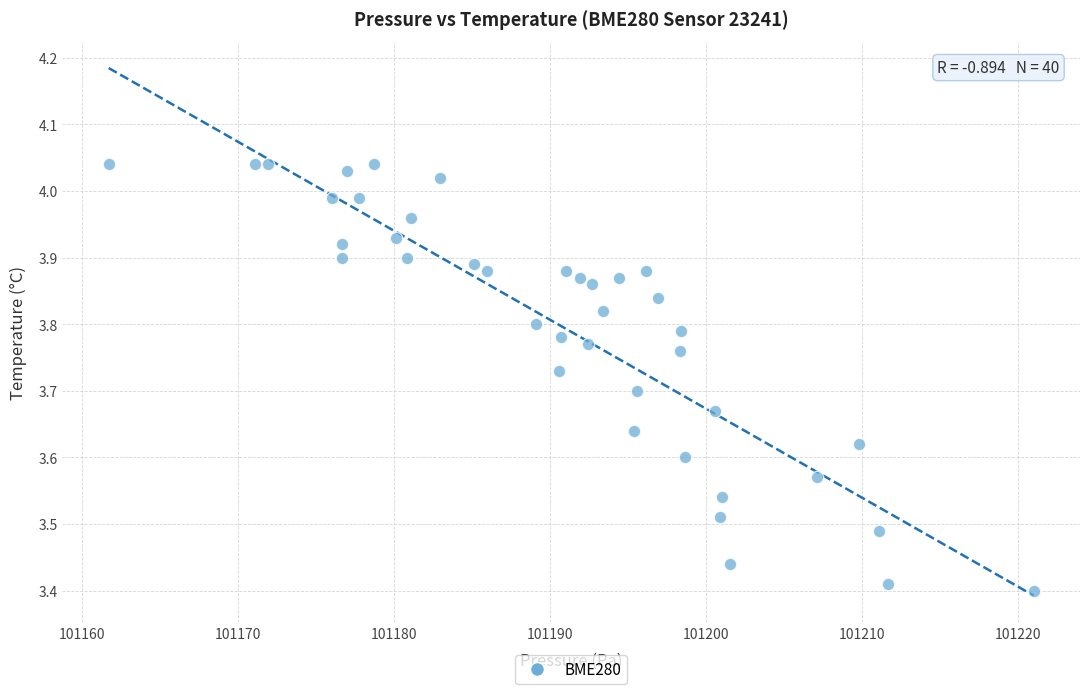

What is the range of X values (max minus min)?

59.3